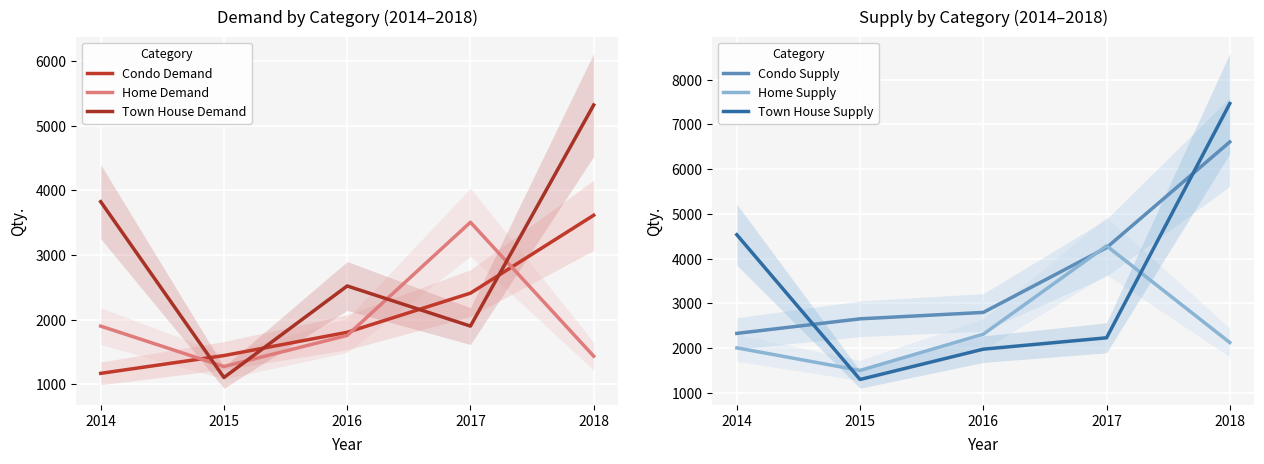

What is the difference between the maximum and minimum values in the Home Supply series?

2784